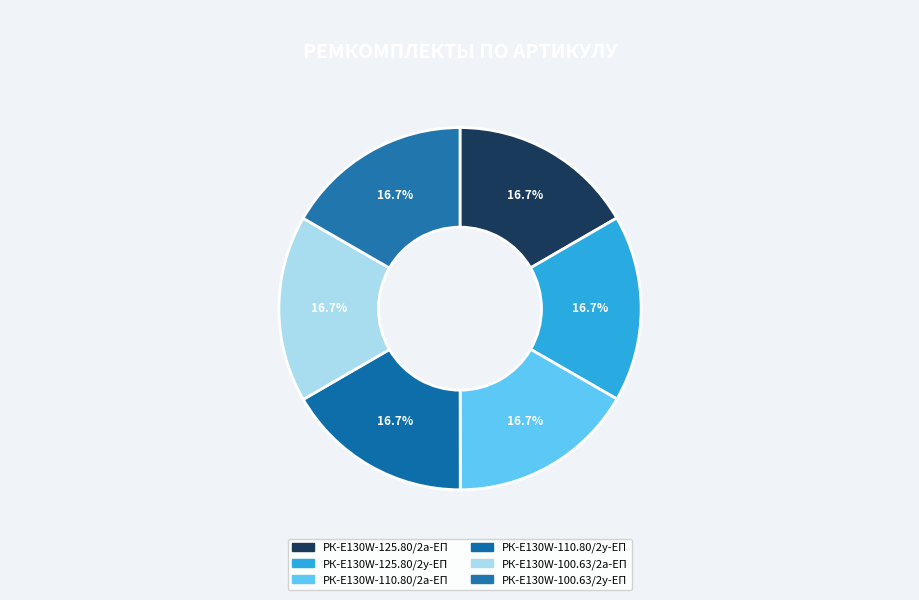

Is РК-E130W-110.80/2у-ЕП the majority of the pie?

No